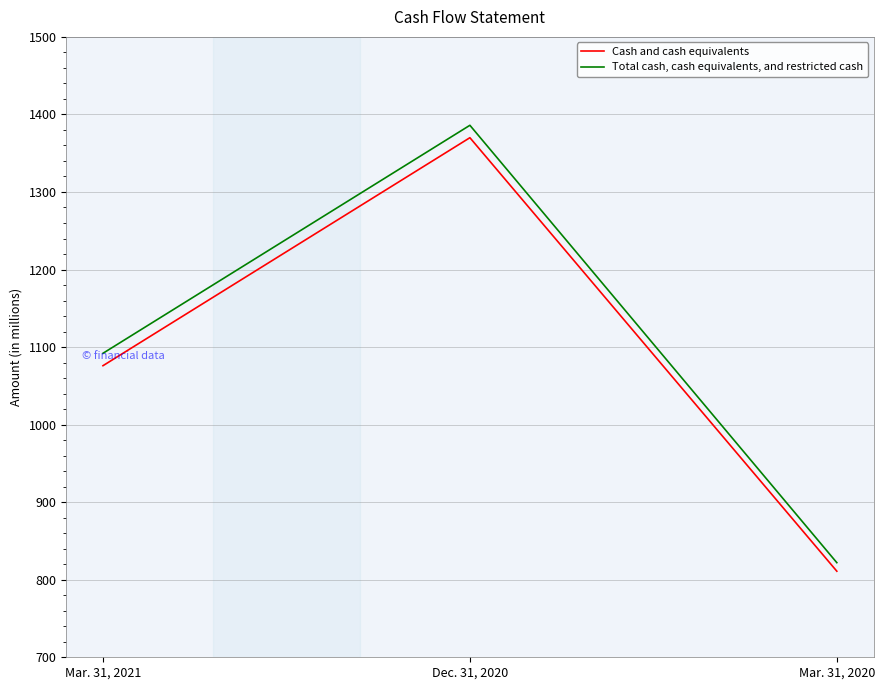

What is the sum of all Cash and cash equivalents values?

3257